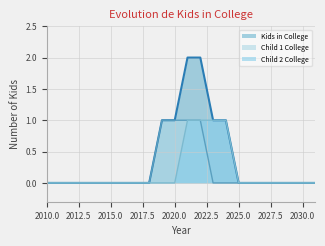

Reading right to left, transcribe all the data shown in this chart.

Child 1 College: 0	0	0	0	0	0	0	0	0	1	1	1	1	0	0	0	0	0	0	0	0	0
Child 2 College: 0	0	0	0	0	0	0	1	1	1	1	0	0	0	0	0	0	0	0	0	0	0
Kids in College: 0	0	0	0	0	0	0	1	1	2	2	1	1	0	0	0	0	0	0	0	0	0